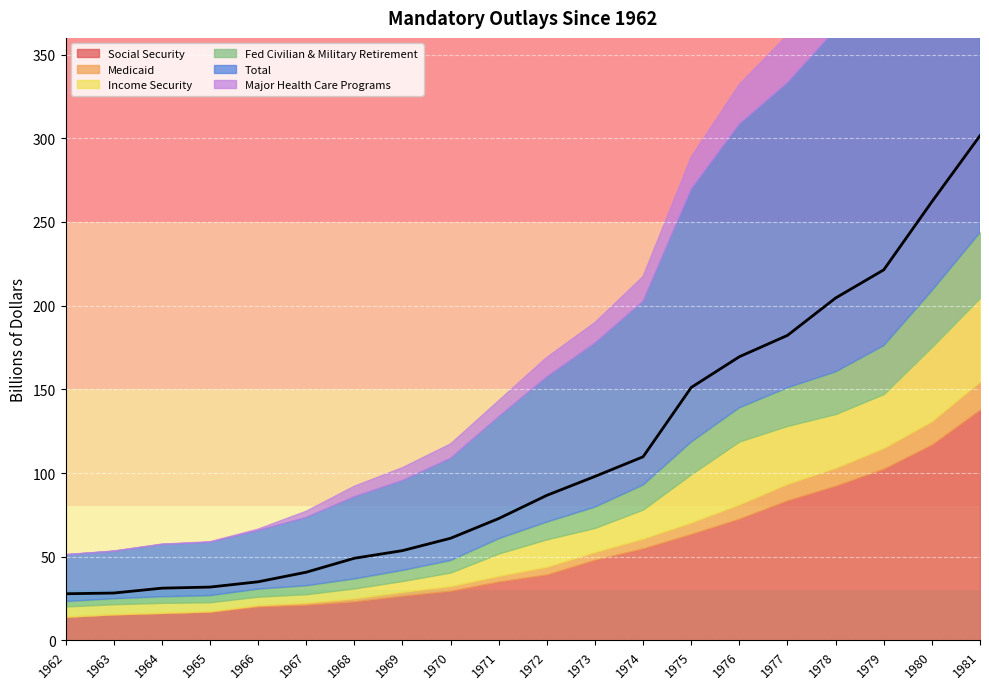

Count the number of categories in the chart.

20